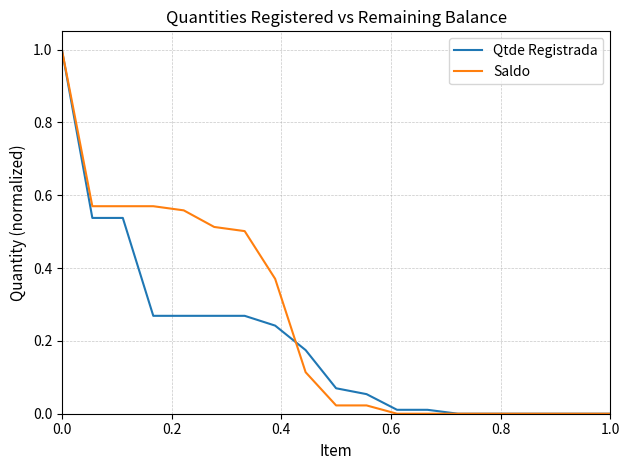

List the series in order of their overall mean, highest first.

Saldo, Qtde Registrada